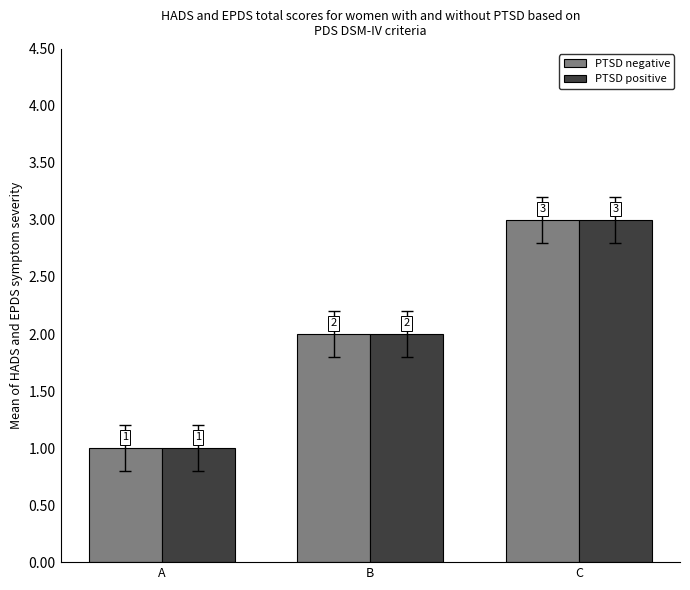

Reading left to right, list all the values displayed in this chart.

PTSD negative: A=1	B=2	C=3
PTSD positive: A=1	B=2	C=3